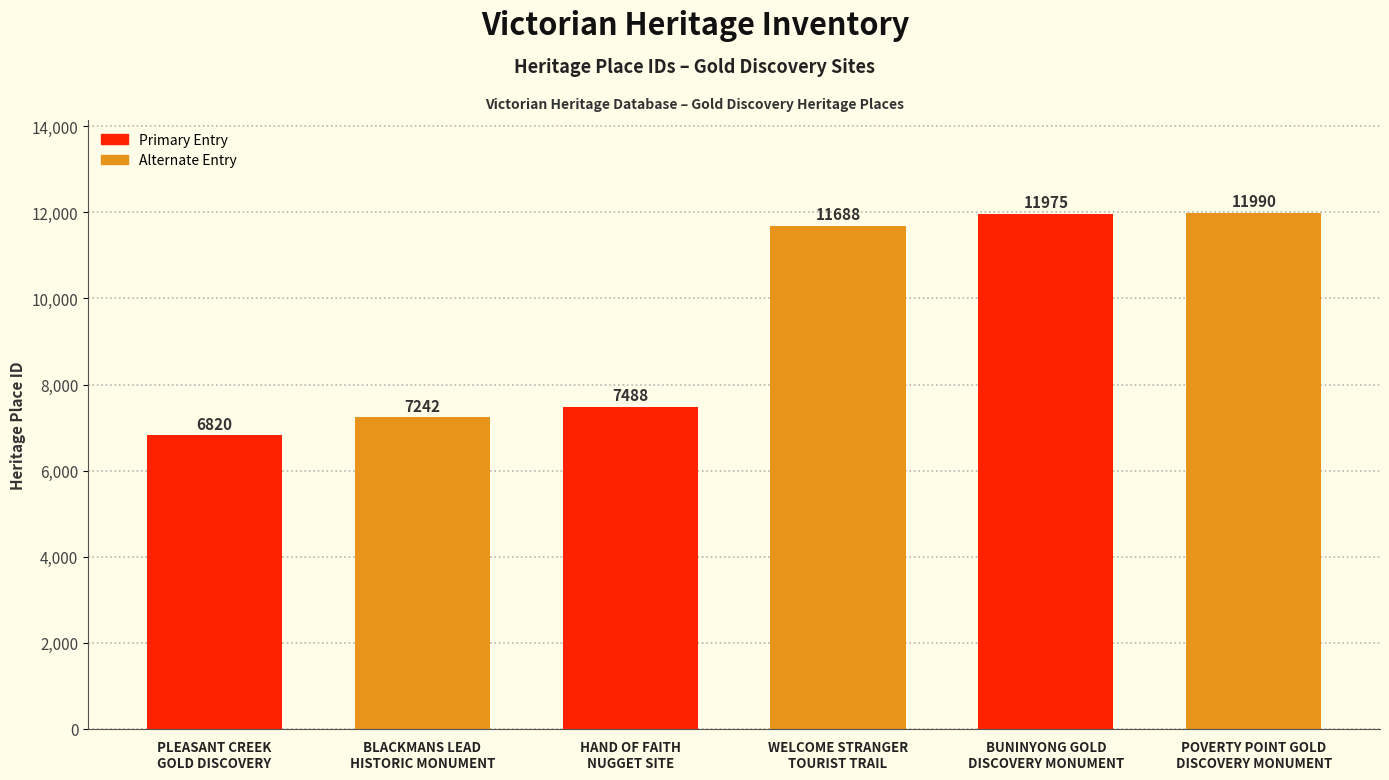

Does the chart contain any negative values?

No